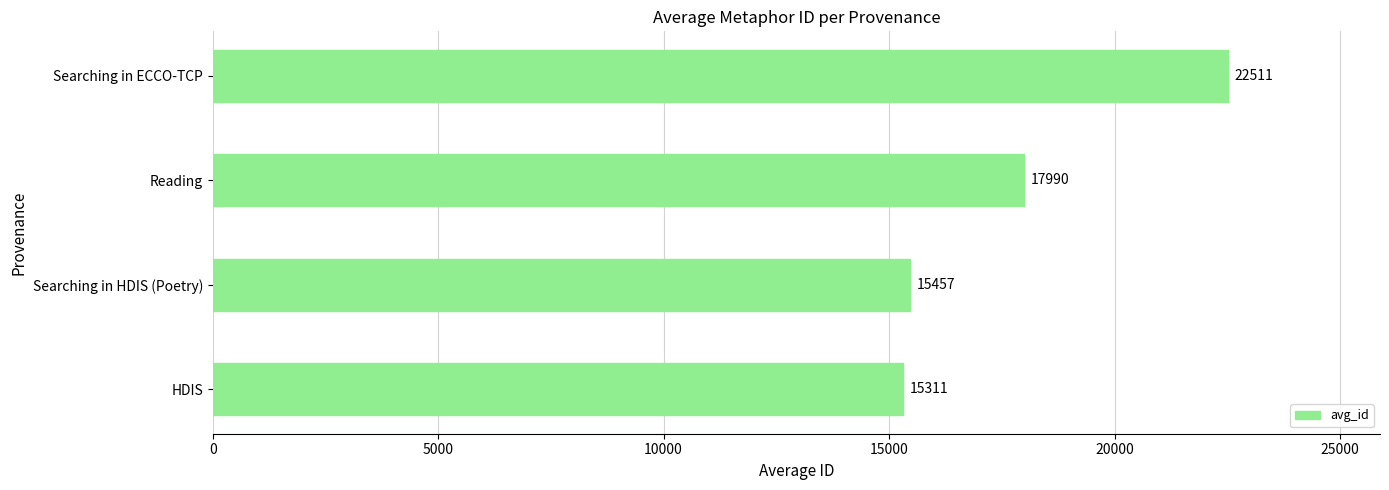

Is it true that the value at HDIS is 7686?

False